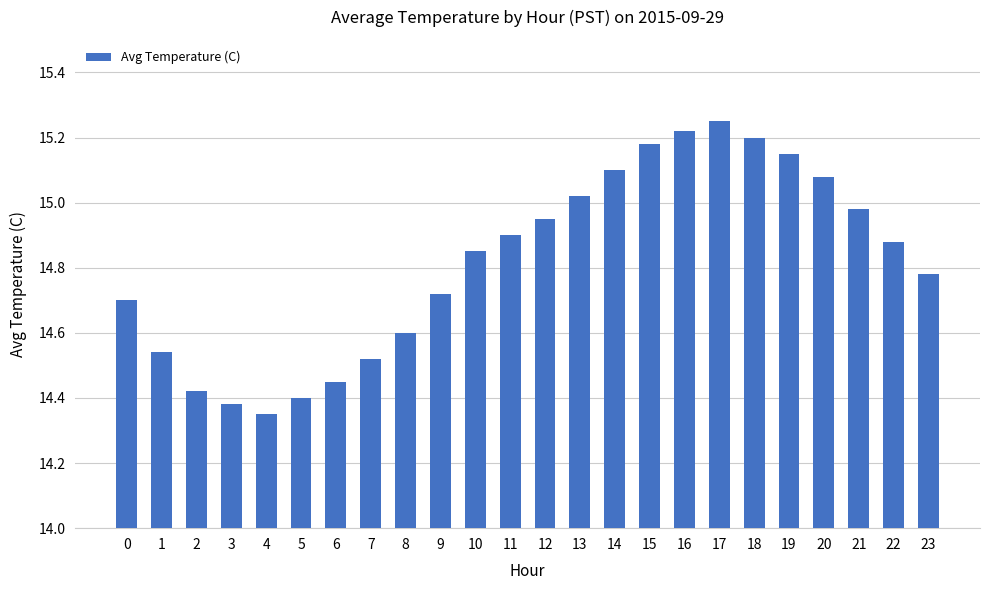

What is the change in value from 4 to 9?

+0.4